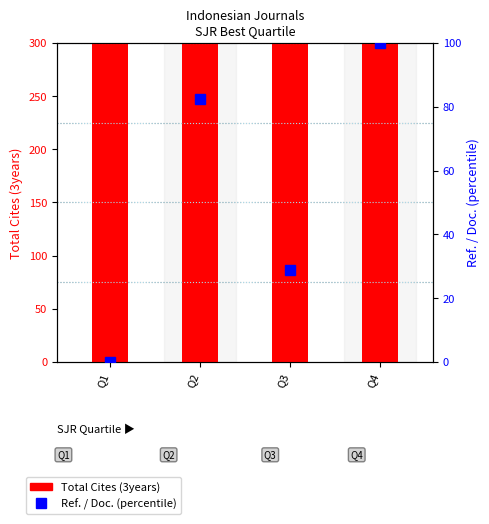

How many data points in Total Cites (3years) are less than 841?

2